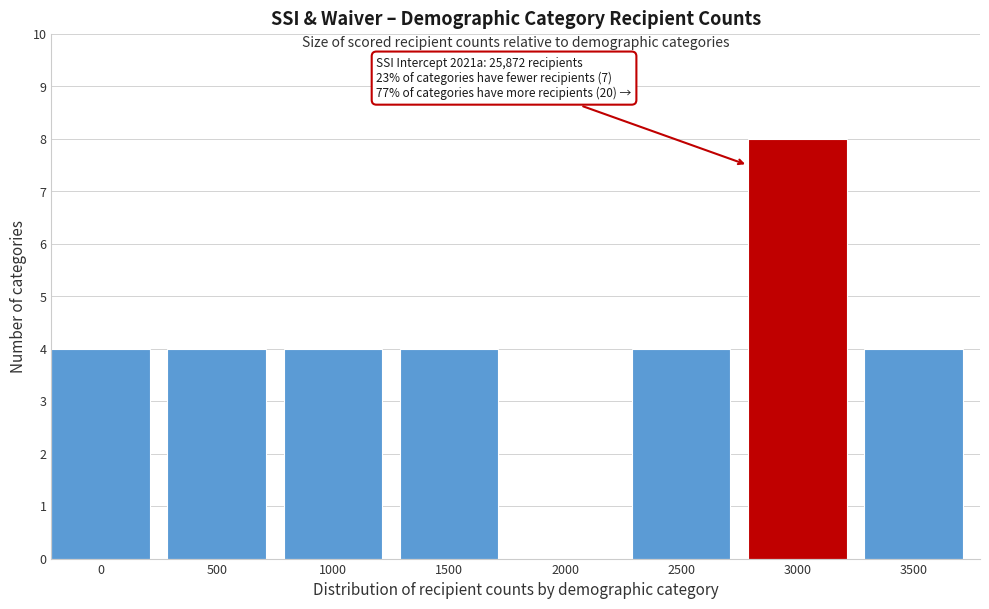

Reading left to right, list all the values displayed in this chart.

0=4	500=4	1000=4	1500=4	2000=0	2500=4	3000=8	3500=4